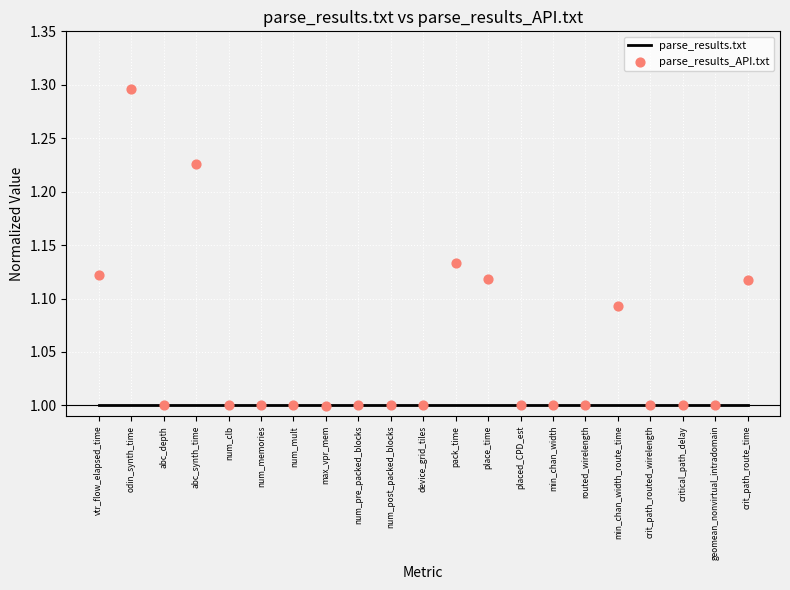

Which series has the largest Y range (max minus min)?

parse_results_API.txt